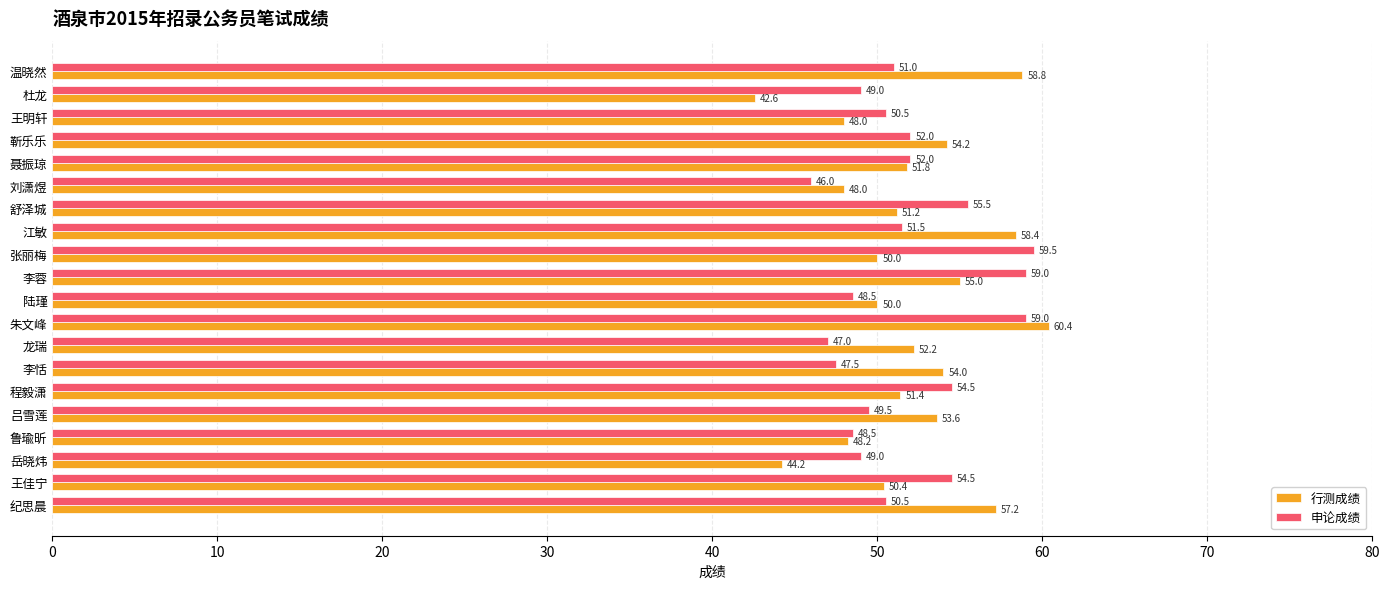

Which series has the largest range (max minus min)?

行测成绩